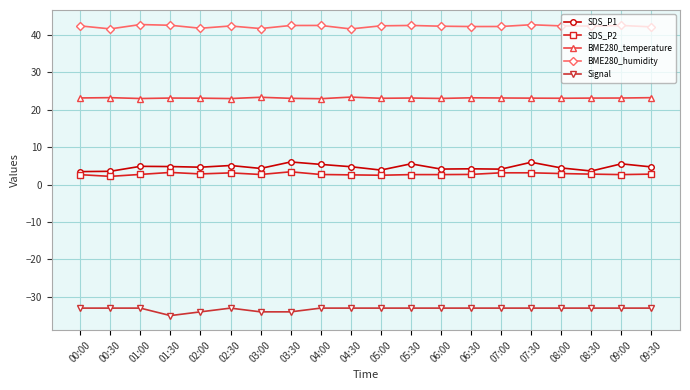

List the series in order of their peak value, lowest first.

Signal, SDS_P2, SDS_P1, BME280_temperature, BME280_humidity